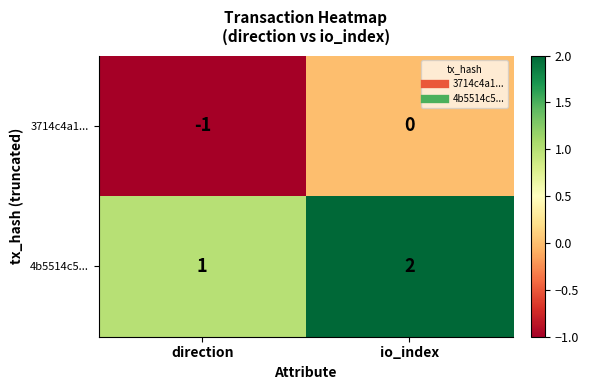

Where is 3714c4a1... nearest to the value 0?

io_index